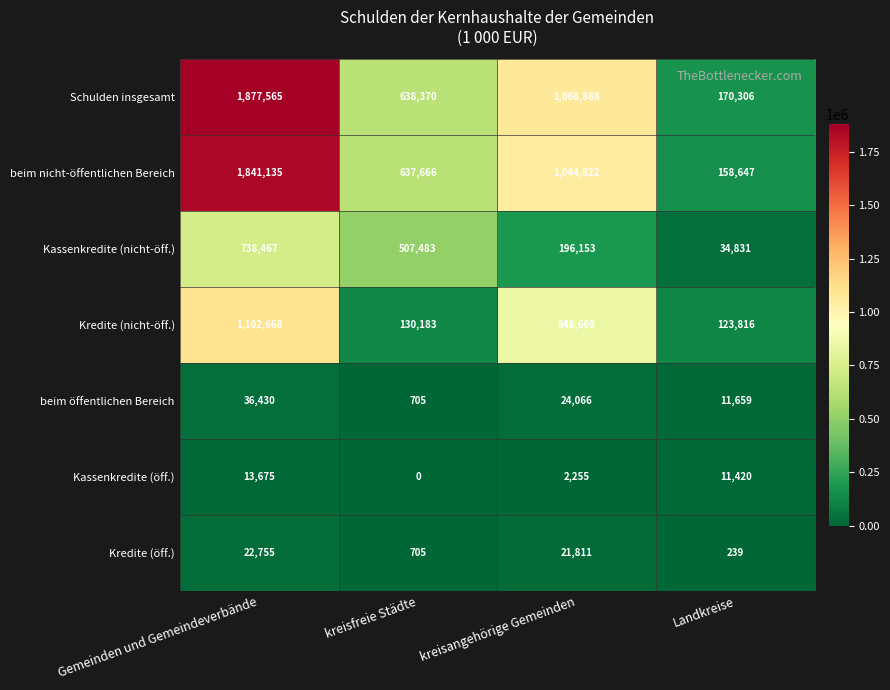

List the series in order of their peak value, highest first.

Schulden insgesamt, beim nicht-öffentlichen Bereich, Kredite (nicht-öff.), Kassenkredite (nicht-öff.), beim öffentlichen Bereich, Kredite (öff.), Kassenkredite (öff.)